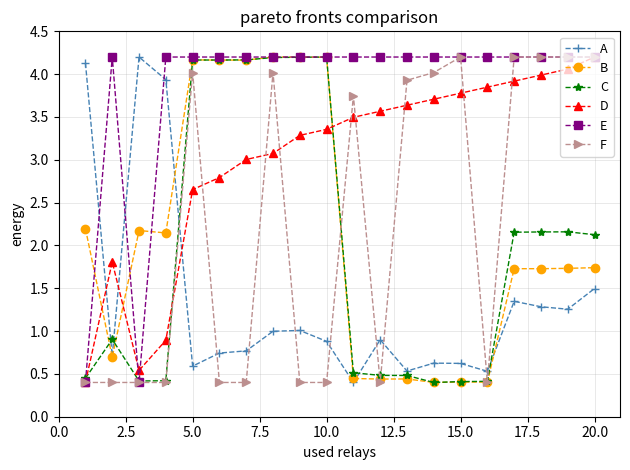

True or false: D and A intersect in this chart.

True